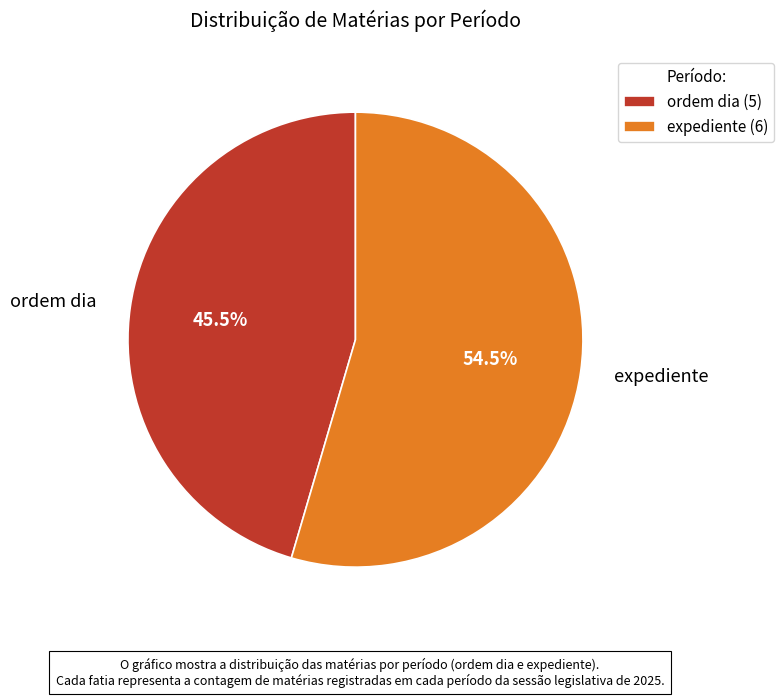

Is ordem dia the majority of the pie?

No